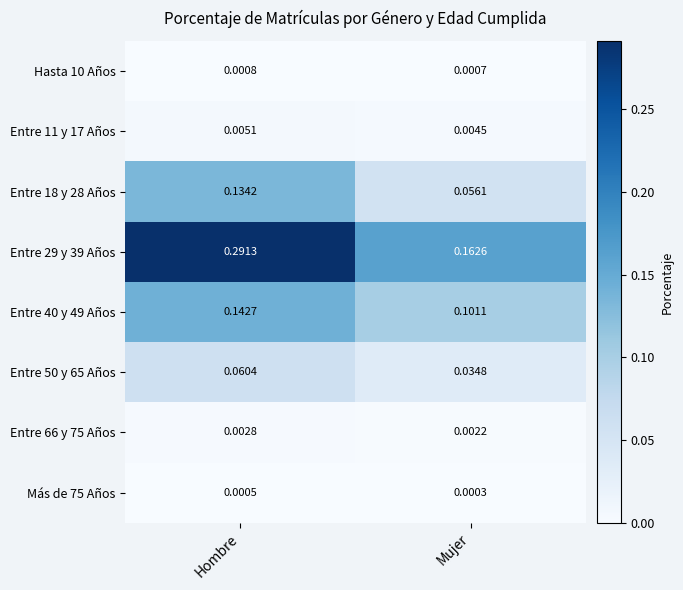

Where is Hasta 10 Años nearest to the value 0?

Mujer